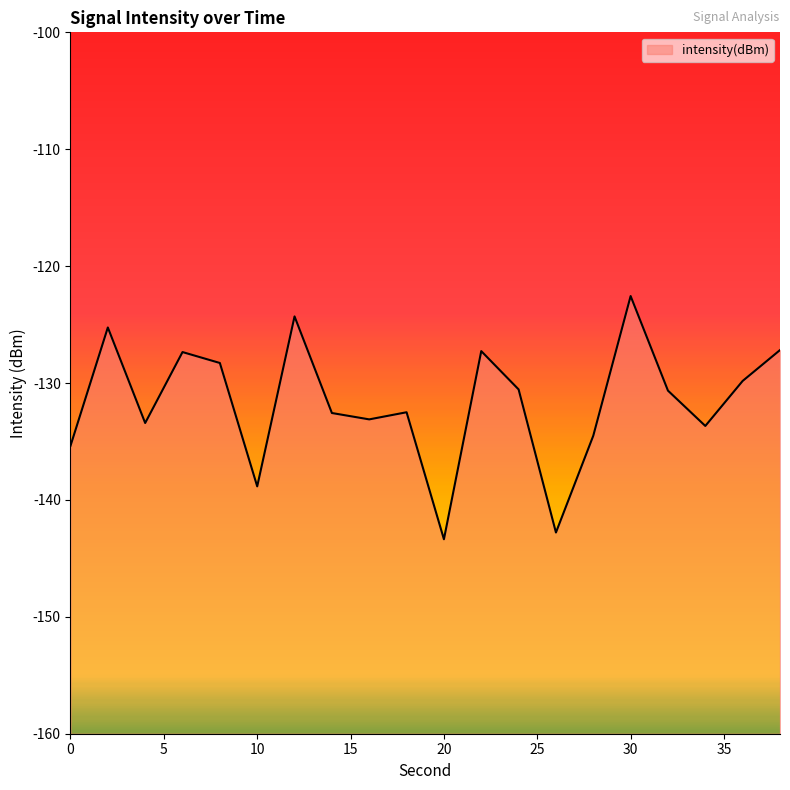

Reading left to right, list all the values displayed in this chart.

-135.4	-125.2	-133.4	-127.4	-128.3	-138.8	-124.3	-132.6	-133.1	-132.5	-143.4	-127.3	-130.5	-142.8	-134.5	-122.6	-130.7	-133.7	-129.8	-127.2